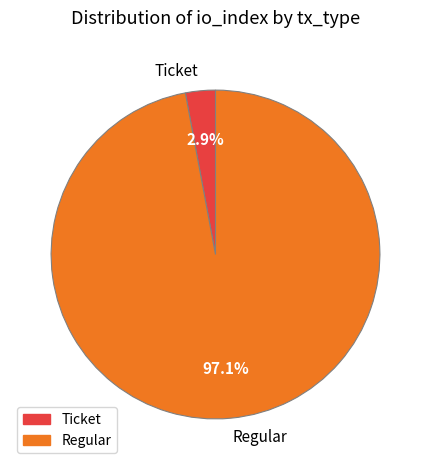

Which slice represents more than half of the pie?

Regular